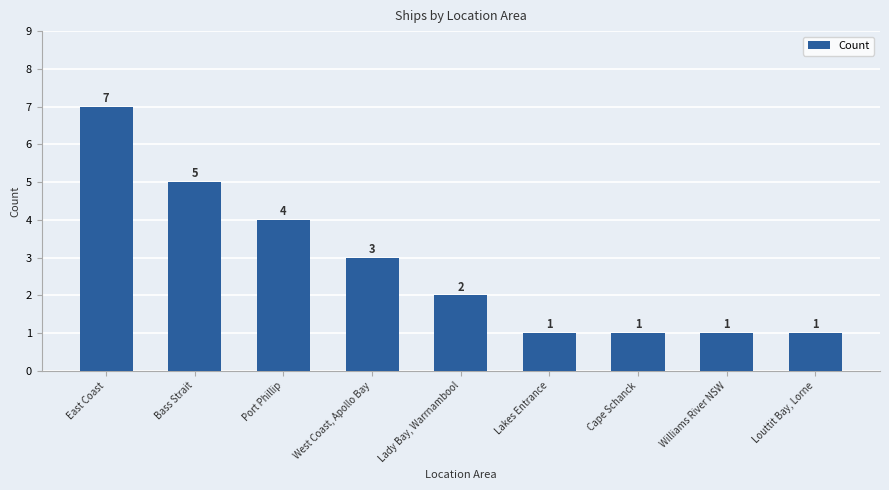

What is the sum of all values?

25